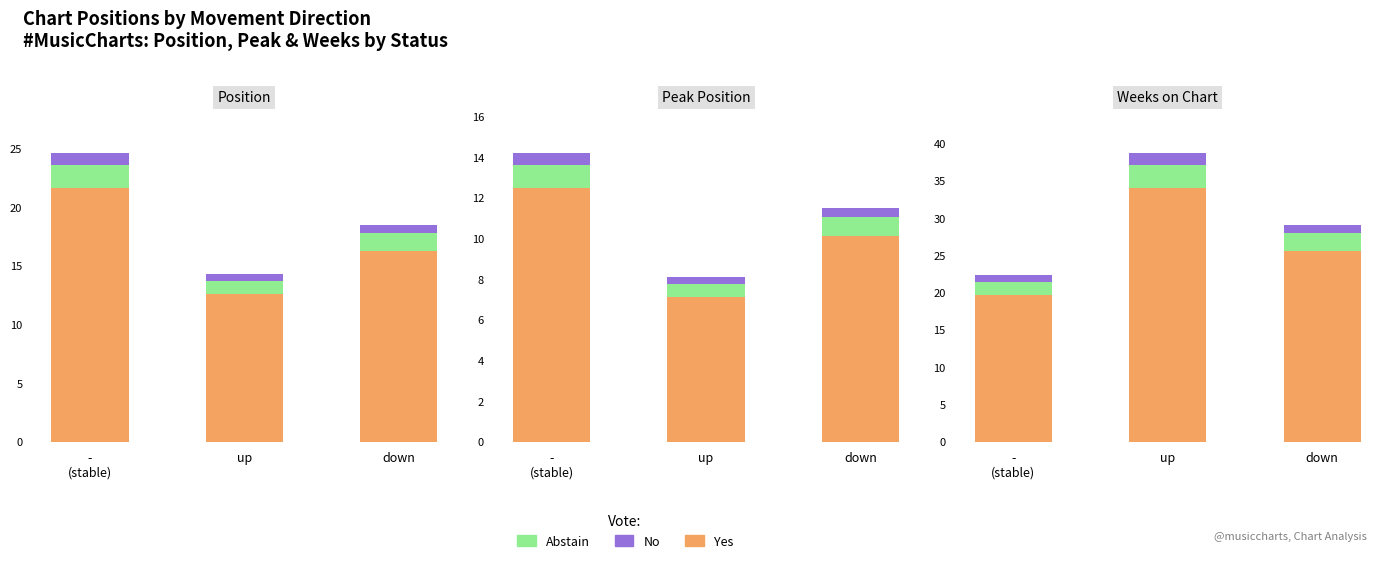

What is the approximate value of No at down?

1.2